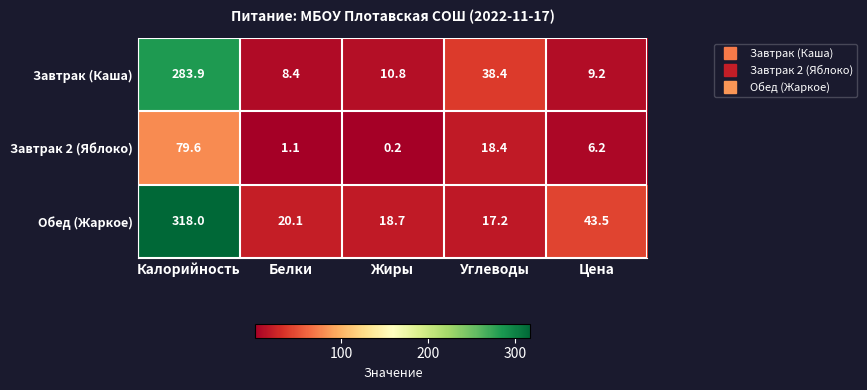

List the series in order of their overall mean, lowest first.

Завтрак 2 (Яблоко), Завтрак (Каша), Обед (Жаркое)